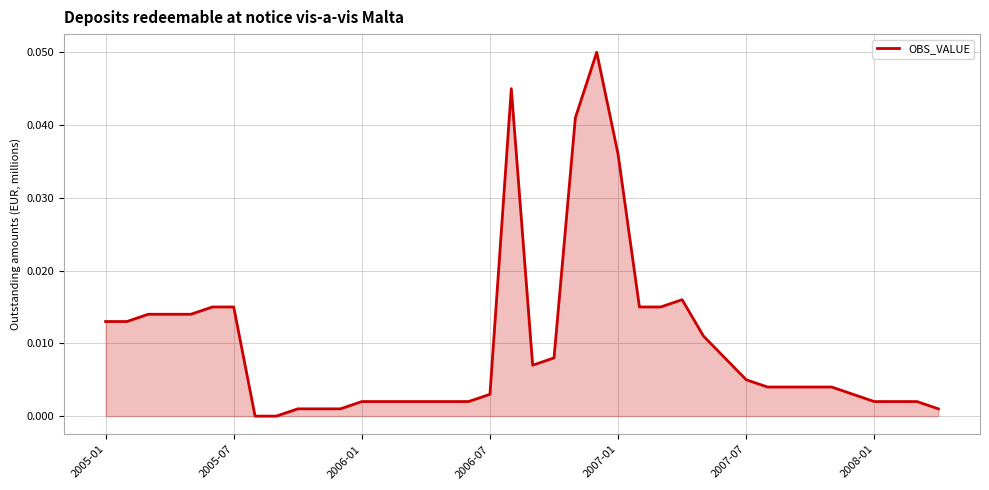

List the labels in order of value, largest first.

23, 19, 22, 24, 27, 2007-07, 2008-01, 25, 26, 2006-01, 2006-07, 2007-01, 2005-01, 2005-07, 28, 21, 29, 20, 30, 31, 32, 33, 34, 18, 35, 12, 13, 14, 15, 16, 17, 36, 37, 38, 9, 10, 11, 39, 7, 8